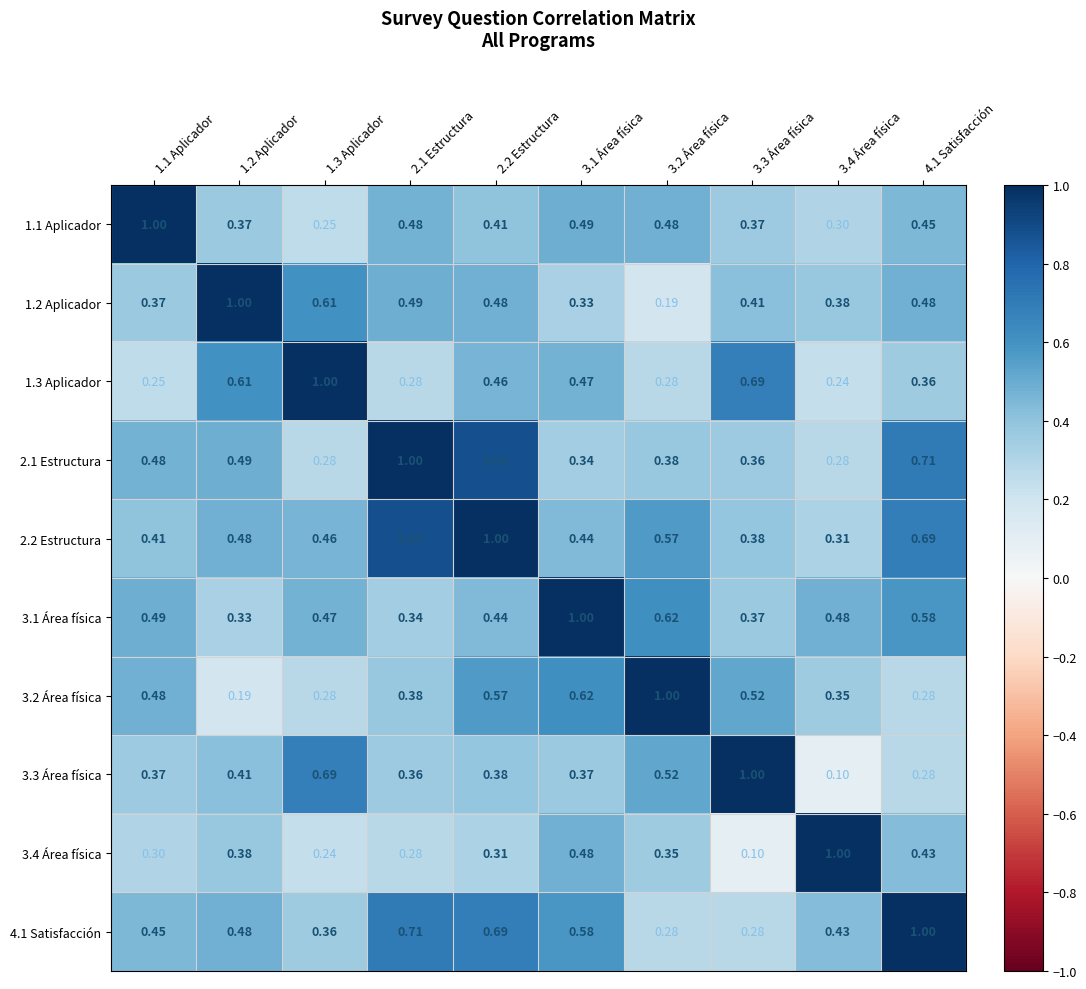

Is the value of 4.1 Satisfacción at 2.1 Estructura greater than the value of 3.2 Área física at 1.2 Aplicador?

Yes